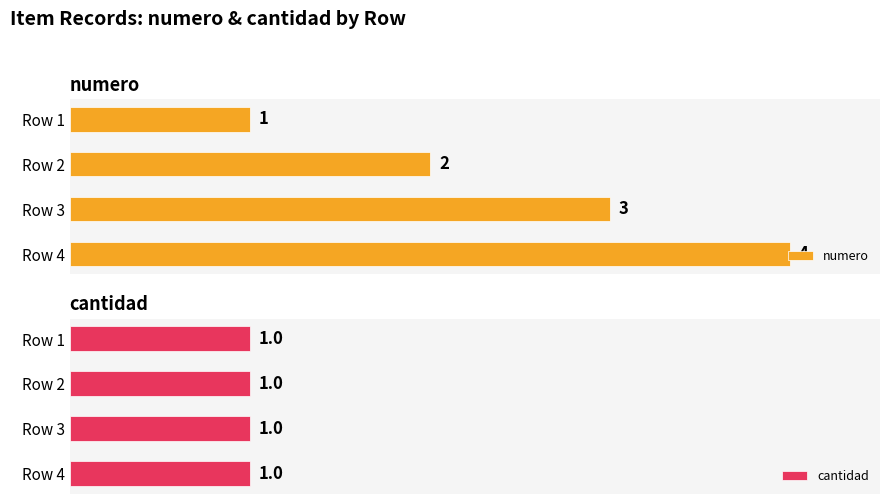

At which label does numero reach its minimum?

Row 1